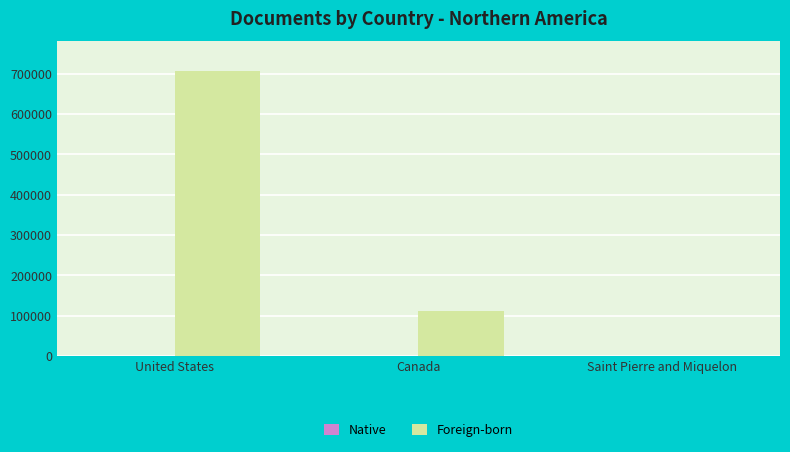

What is the greatest value displayed?

706511